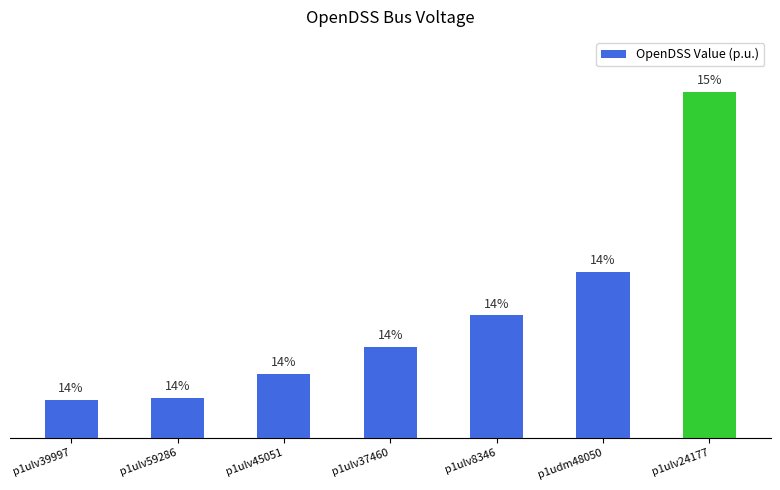

What is the label of the 5th bar from the left?

p1ulv8346